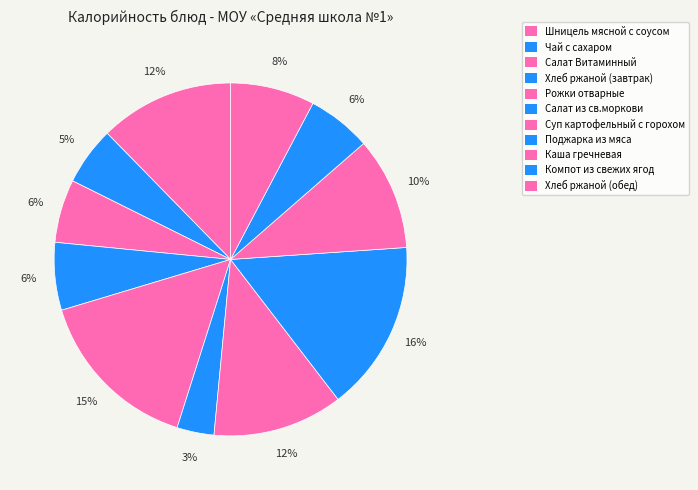

Count the number of slices in the pie.

11